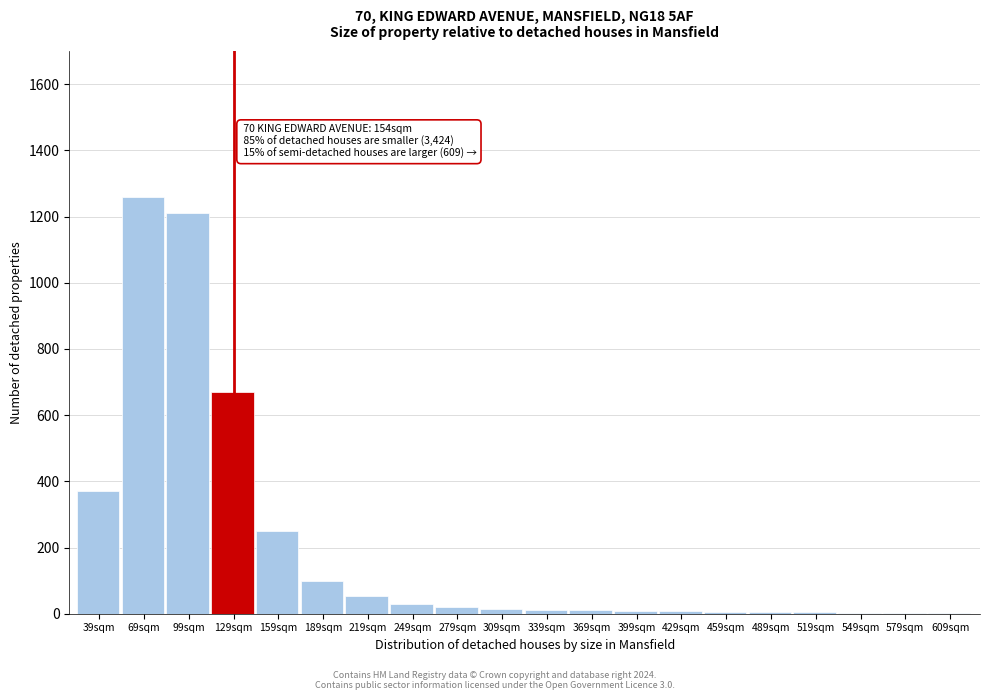

True or false: the data shows 8 at 399sqm.

True